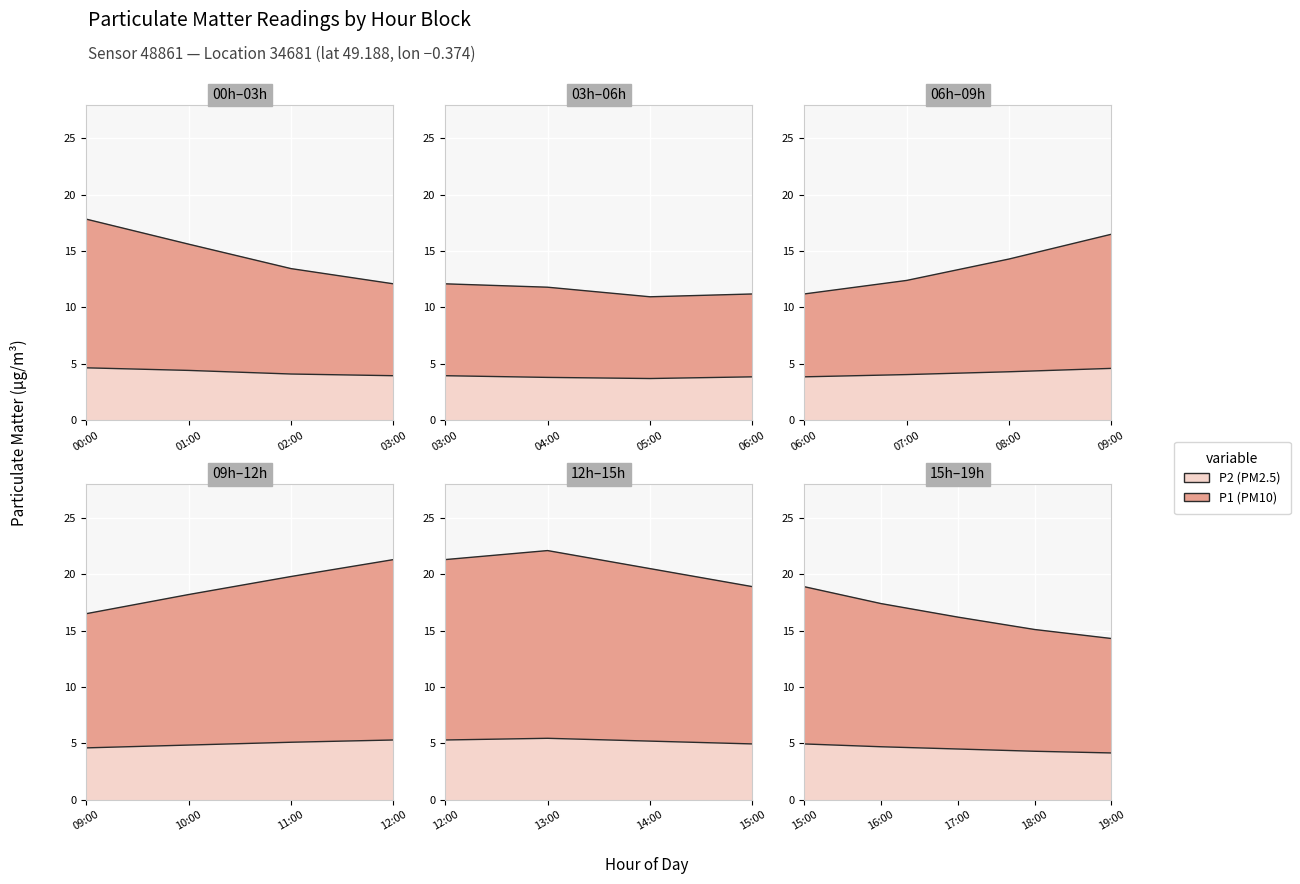

The value of P1 at 13:00 is 6.2. True or false?

False